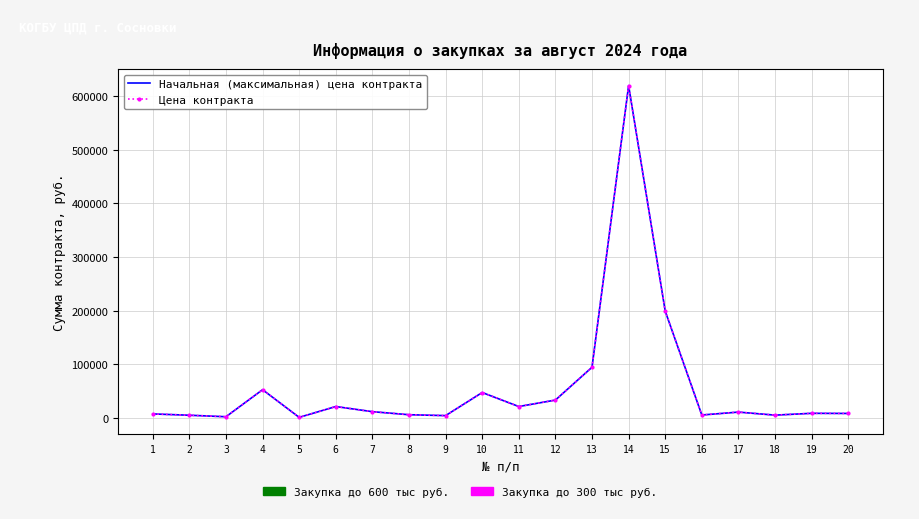

Is the value of Начальная (максимальная) цена контракта at 9 greater than the value of Цена контракта at 6?

No